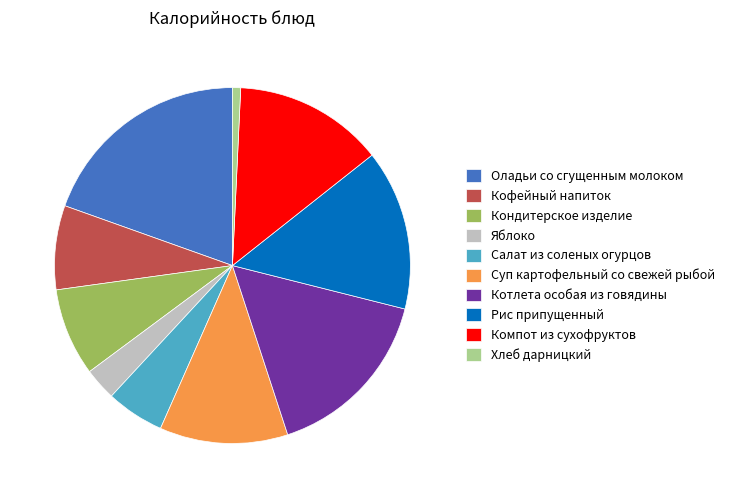

Count the number of slices in the pie.

10